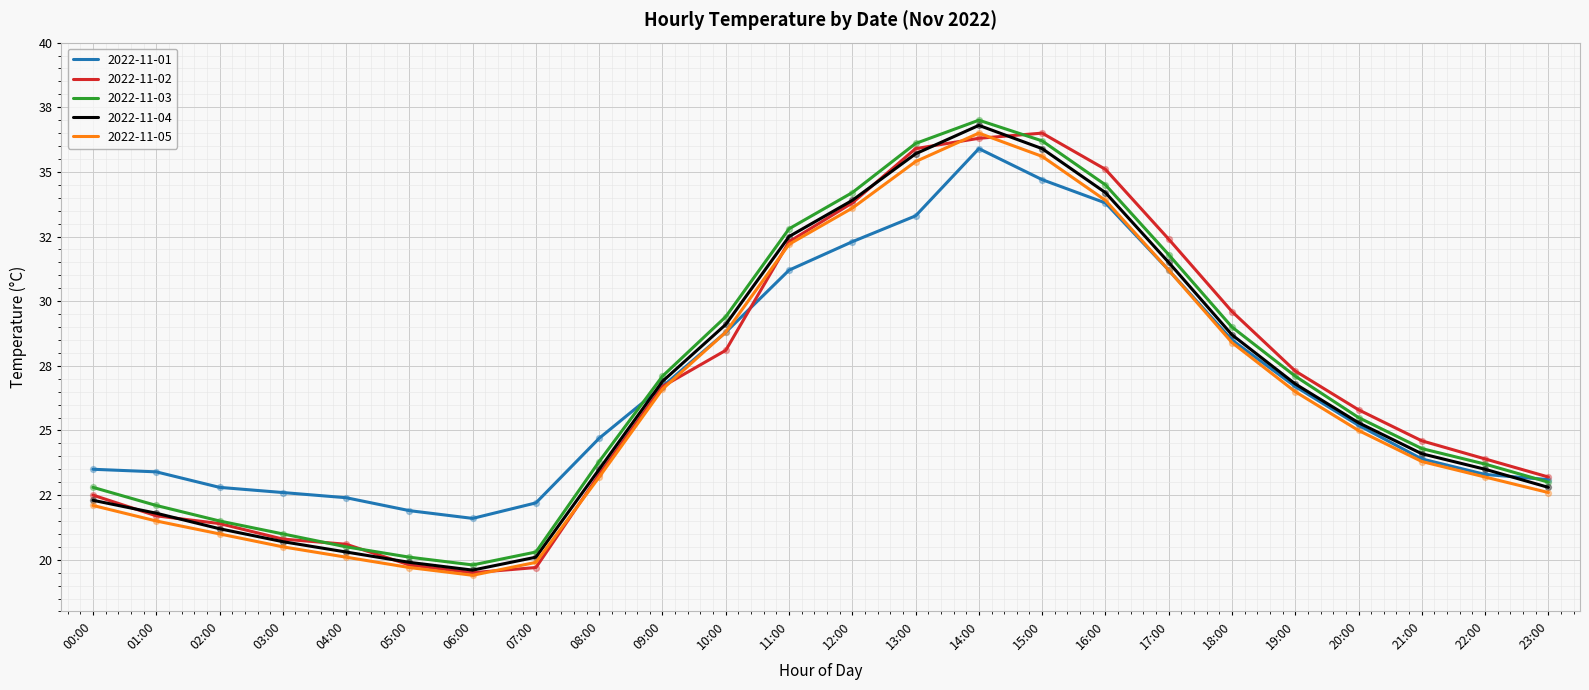

Is the value of 2022-11-05 at 22:00 greater than the value of 2022-11-04 at 10:00?

No